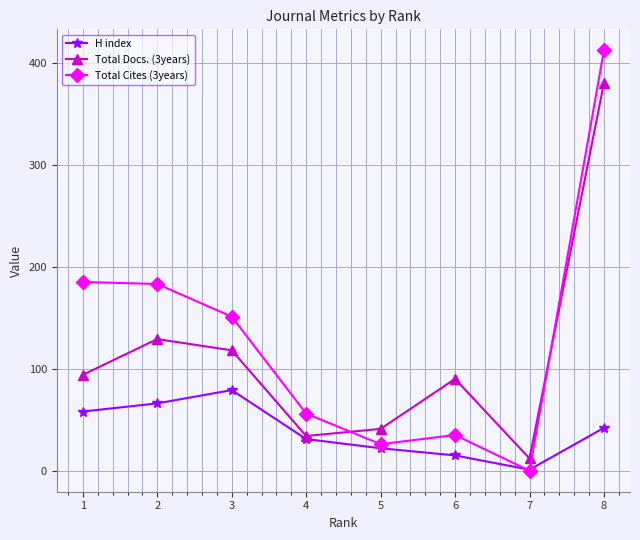

At how many categories does at least one series exceed 360?

1